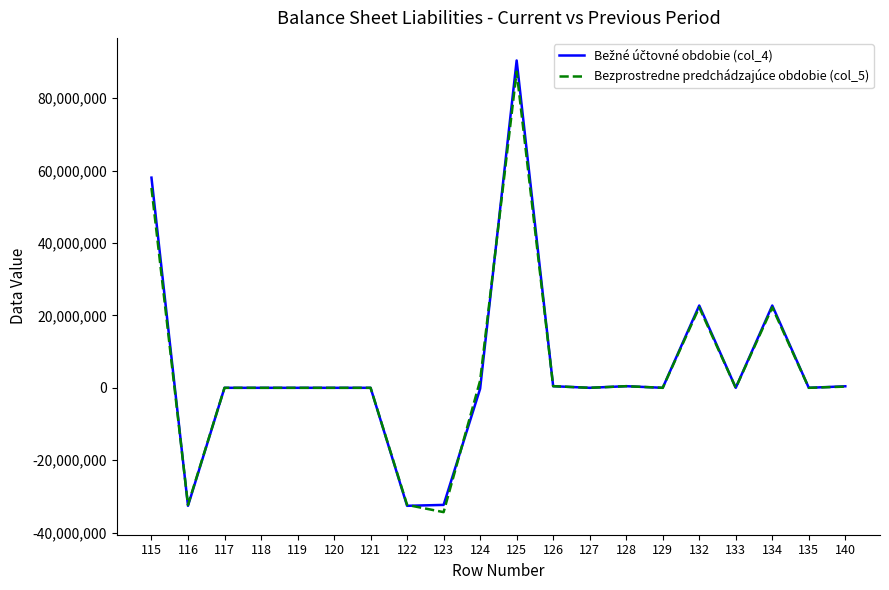

What is the spread (max minus min) of values at 132?

503156.9